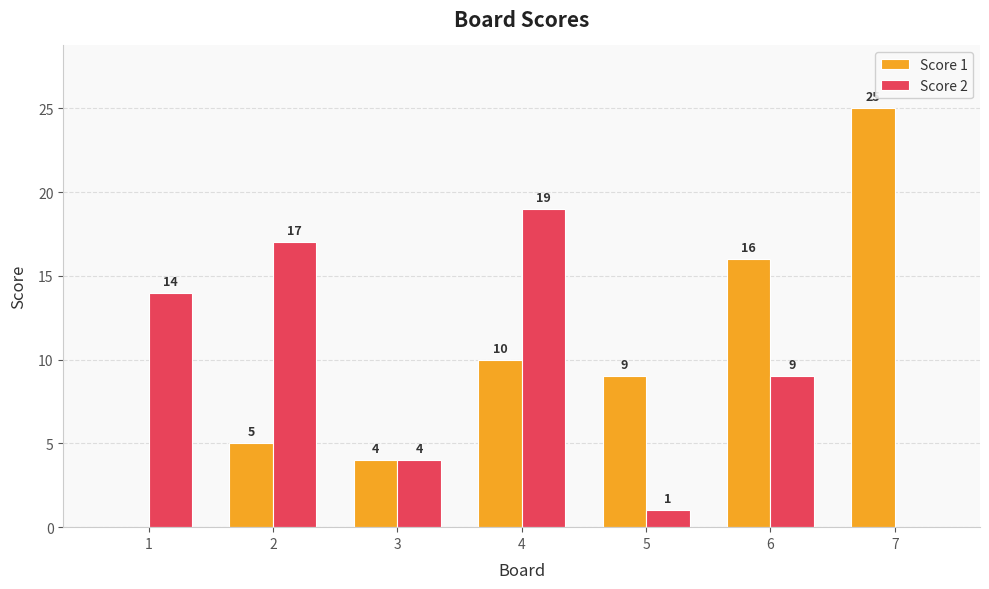

Which series changed the most between 5 and 6?

Score 2